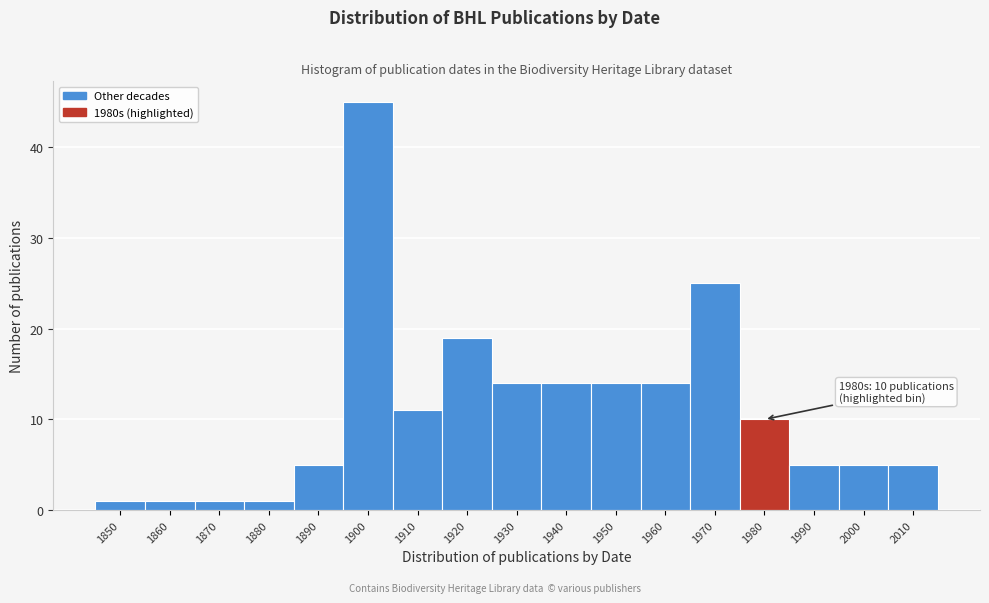

Reading left to right, extract all data points from this chart.

1	1	1	1	5	45	11	19	14	14	14	14	25	10	5	5	5